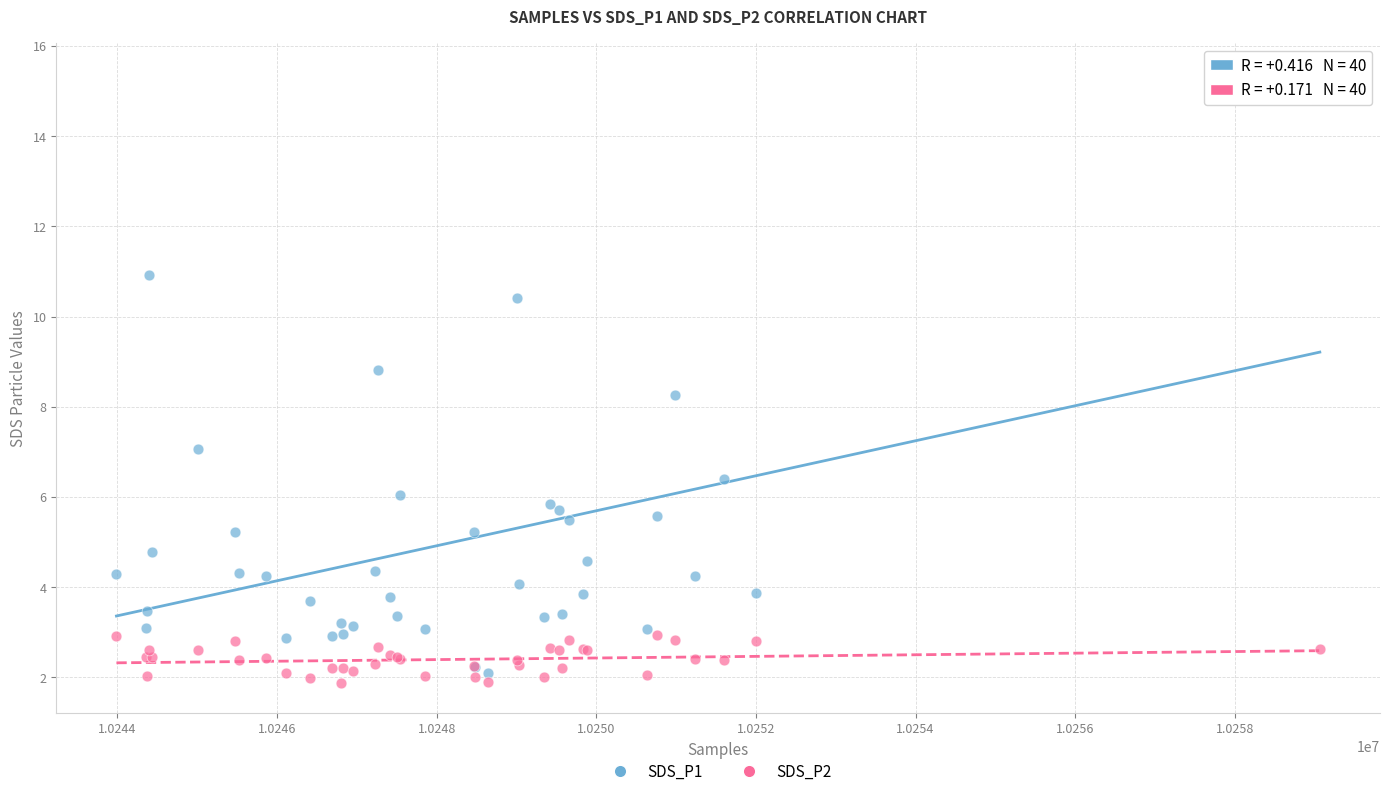

What are all the series names shown in the legend?

SDS_P1, SDS_P2